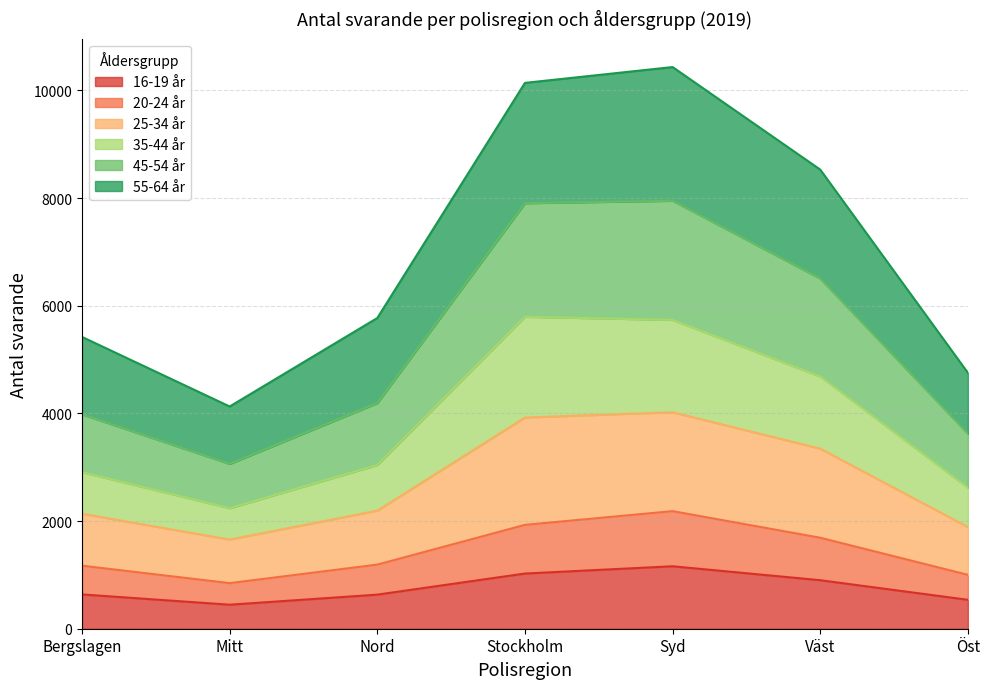

Does the chart have visible grid lines?

Yes